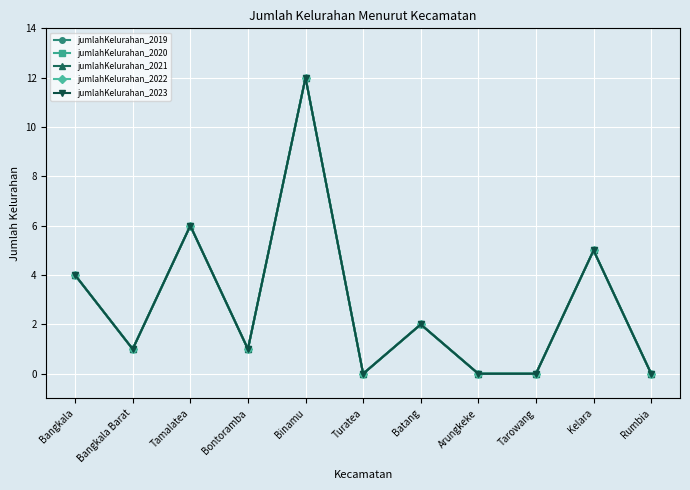

Does the chart have visible grid lines?

Yes